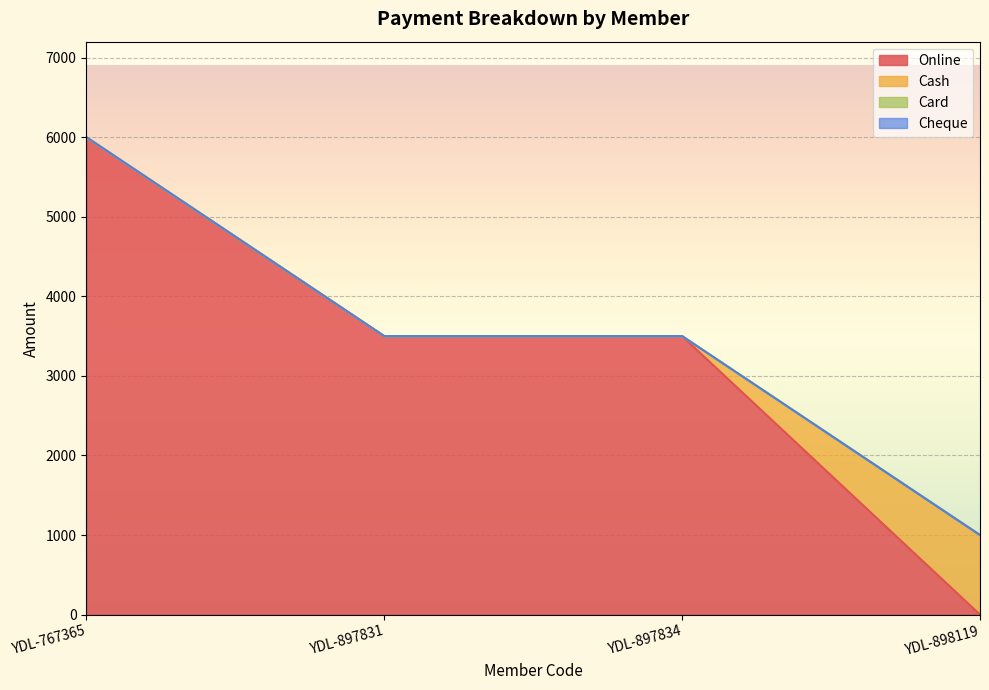

Reading right to left, transcribe all the data shown in this chart.

Online: YDL-898119=0	YDL-897834=3500	YDL-897831=3500	YDL-767365=6000
Cash: YDL-898119=1000	YDL-897834=0	YDL-897831=0	YDL-767365=0
Card: YDL-898119=0	YDL-897834=0	YDL-897831=0	YDL-767365=0
Cheque: YDL-898119=0	YDL-897834=0	YDL-897831=0	YDL-767365=0